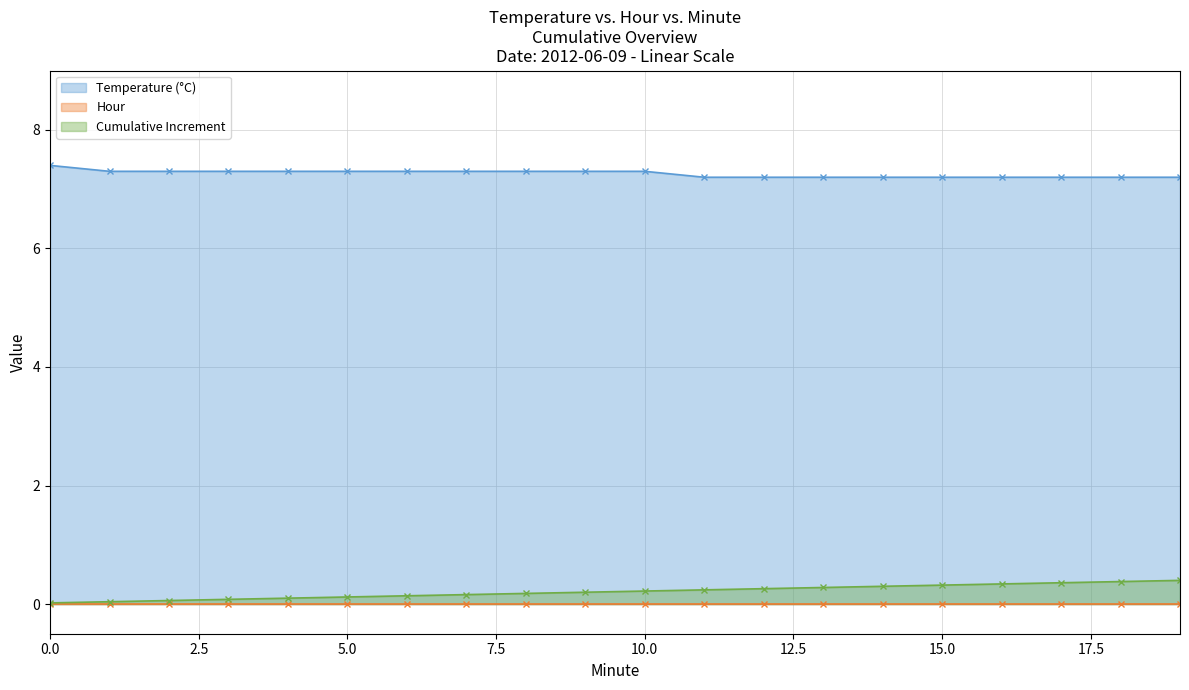

Read the Minute value at 5.

0.1